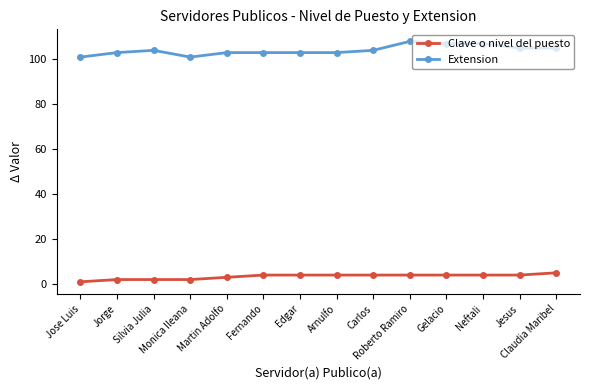

What is the approximate value of Clave o nivel del puesto at Jesus?

4